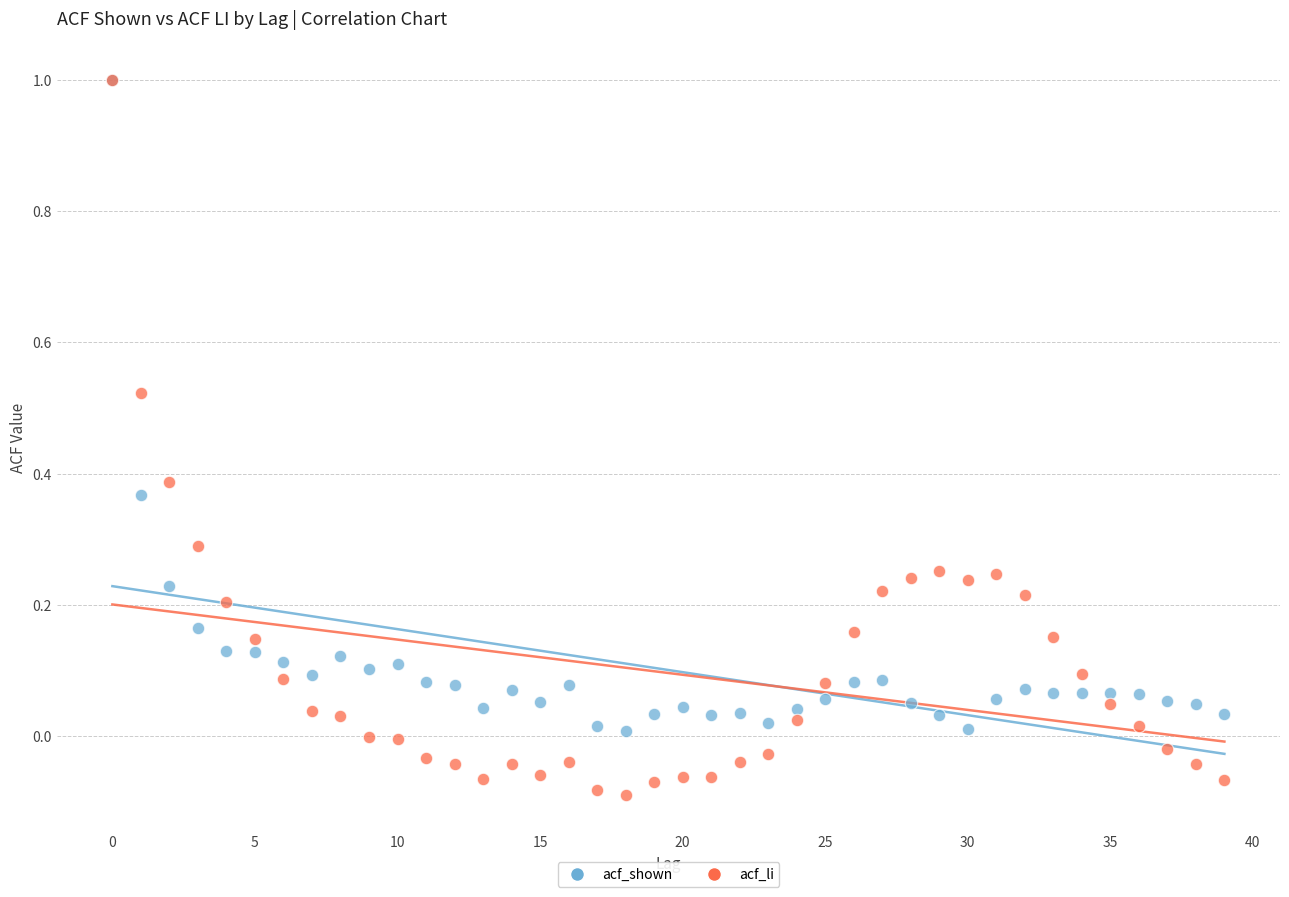

What are all the series names shown in the legend?

acf_shown, acf_li